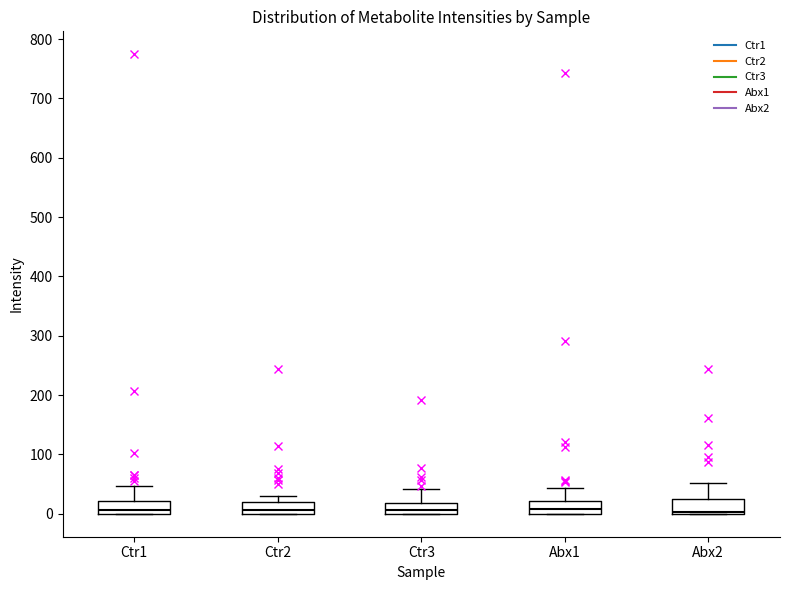

Reading left to right, read every box against the y-axis: the position of its median line, the range the box covers, and the ends of its whiskers. The values are not printed on the chart, so give them approximately, as read against the axis.

Ctr1: median 10, box 0 to 20, whiskers 0 to 50
Ctr2: median 10, box 0 to 20, whiskers 0 to 30
Ctr3: median 10, box 0 to 20, whiskers 0 to 40
Abx1: median 10, box 0 to 20, whiskers 0 to 40
Abx2: median 0 (just above the box's lower edge), box 0 to 20, whiskers 0 to 50